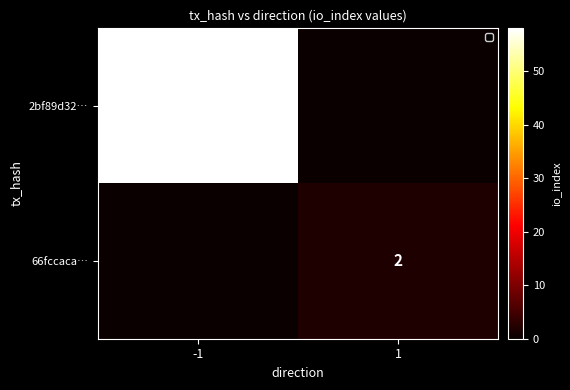

Which has a higher value, 1 or -1?

-1